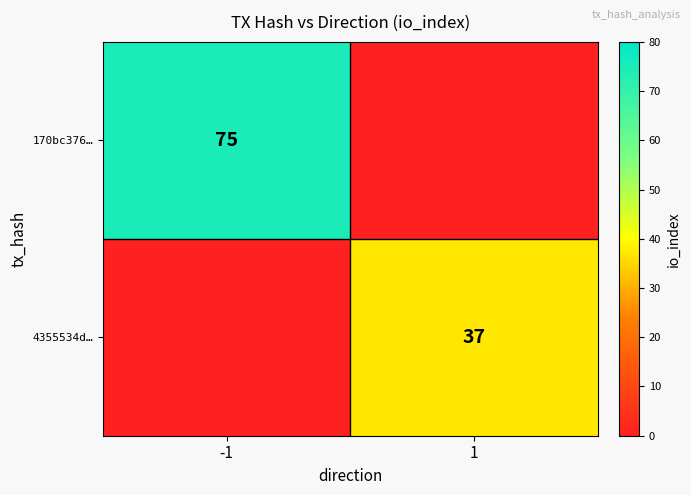

At how many categories does at least one series exceed 32?

2